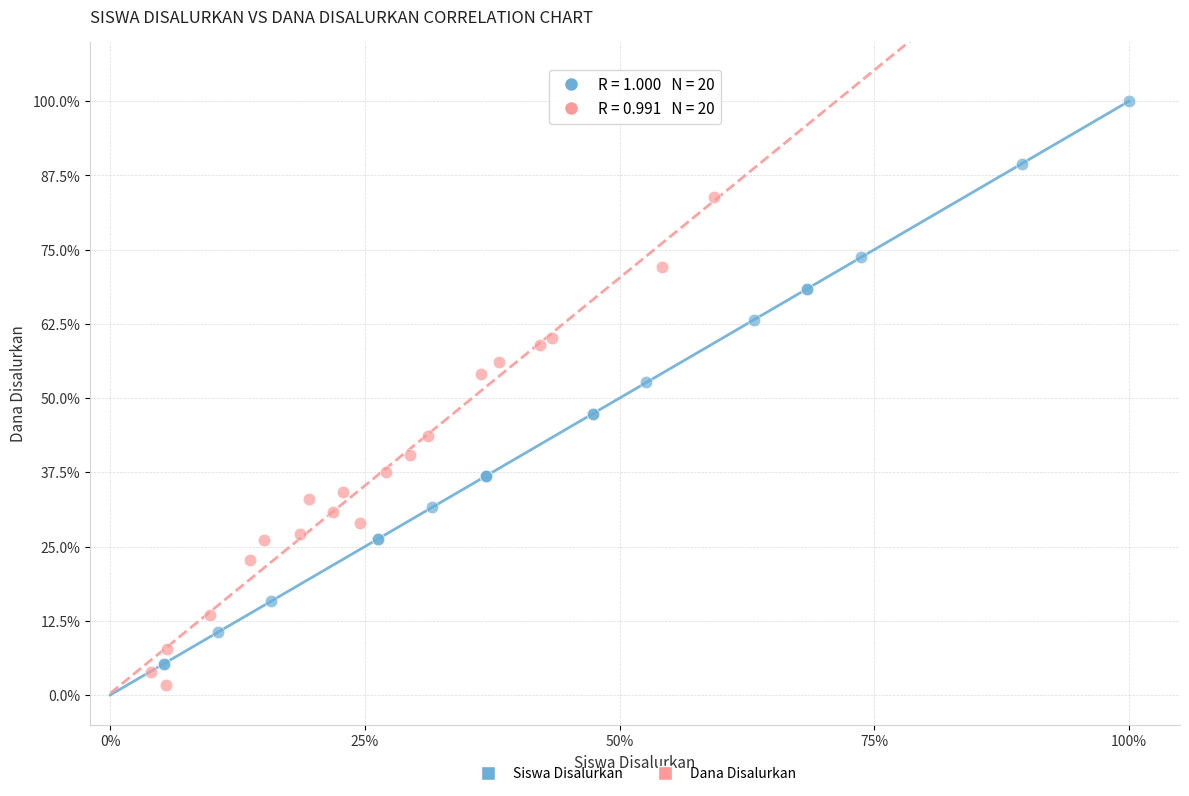

Which series has the widest spread of Y values?

Siswa Disalurkan